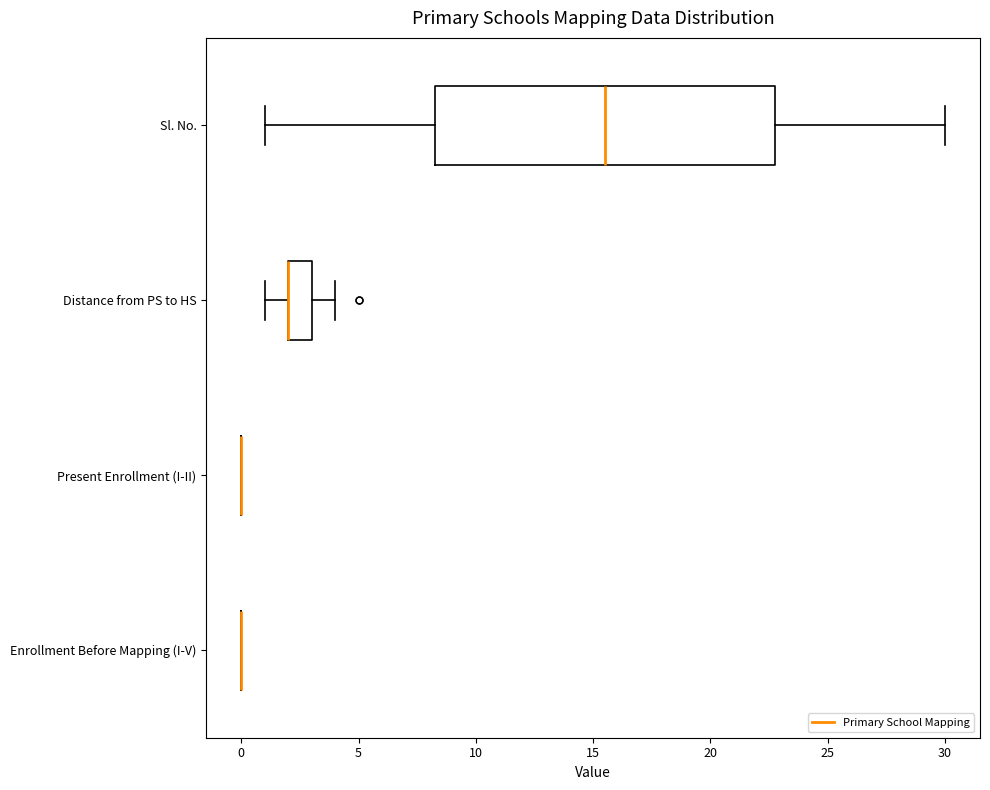

Reading bottom to top, transcribe this box plot: for each box, give where its median line is, the range the box spans, and where its two whiskers end, as read against the x-axis. The values are not printed on the chart, so give them approximately, as read against the axis.

Enrollment Before Mapping (I-V): box collapsed to a line at 0.0, whiskers 0.0 to 0.0
Present Enrollment (I-II): box collapsed to a line at 0.0, whiskers 0.0 to 0.0
Distance from PS to HS: median 2.0 (drawn on the box's left edge), box 2.0 to 3.0, whiskers 1.0 to 4.0
Sl. No.: median 15.5, box 8.5 to 23.0, whiskers 1.0 to 30.0